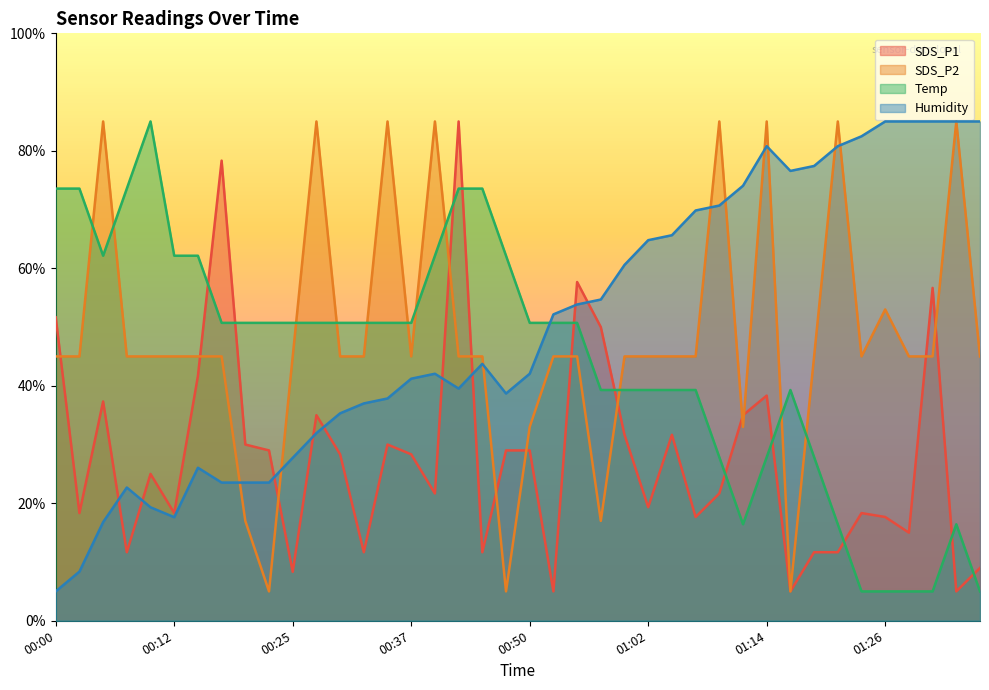

How many interior local valleys does the Humidity series have?

4